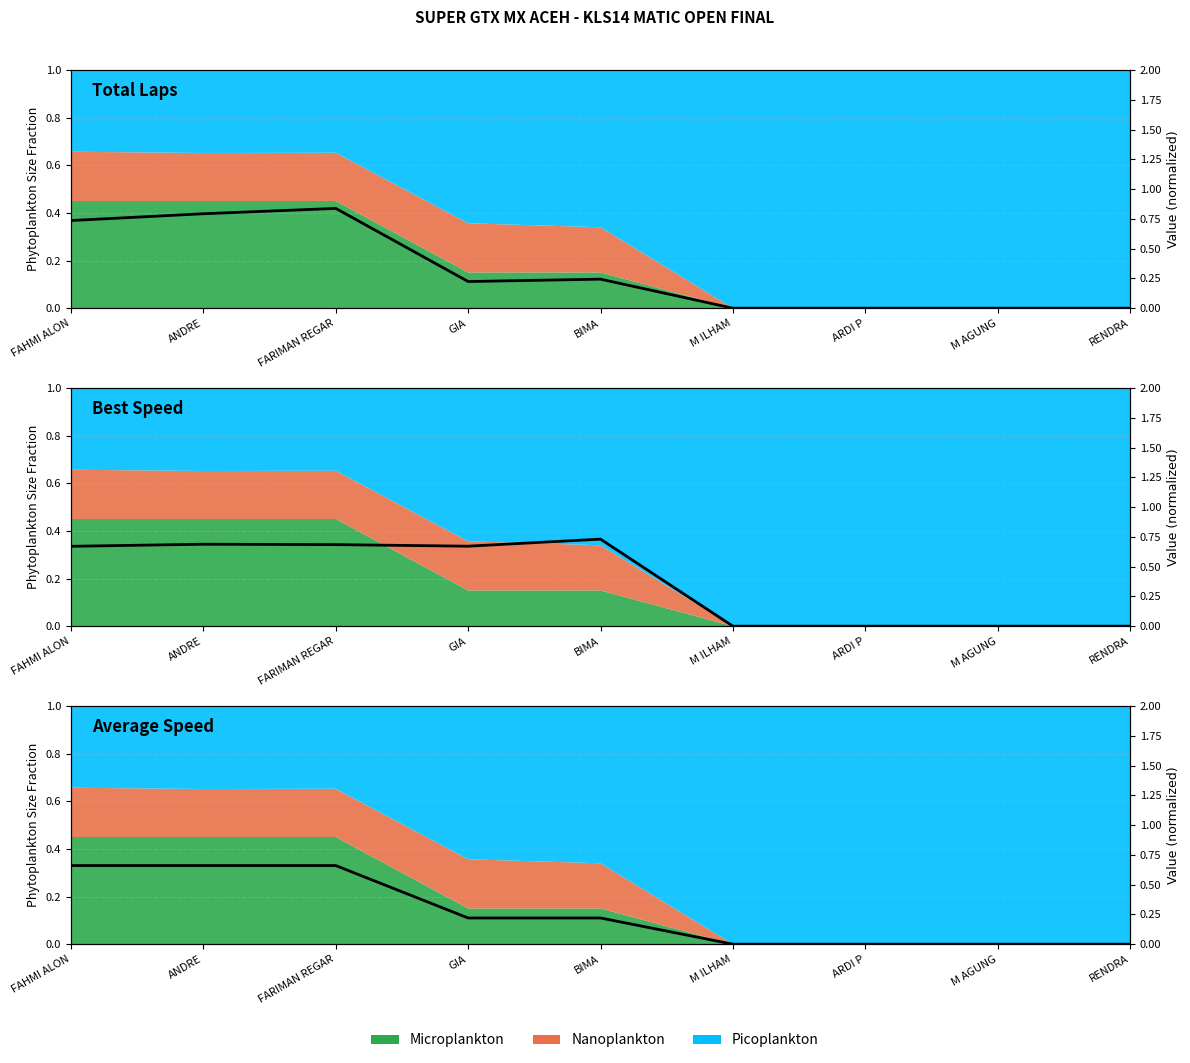

How many lines are shown in the chart?

3